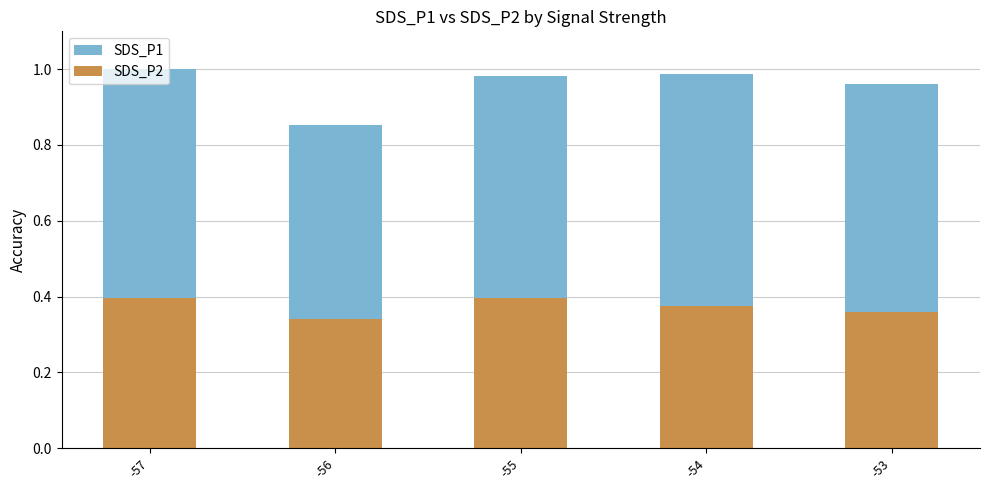

What is the total value across all series at -56?

1.2